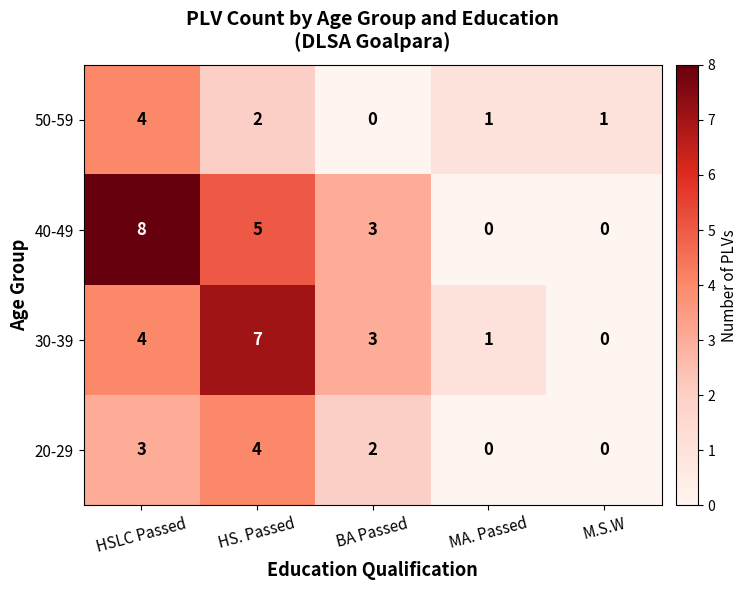

Between HS. Passed and MA. Passed, which series saw the biggest shift?

30-39